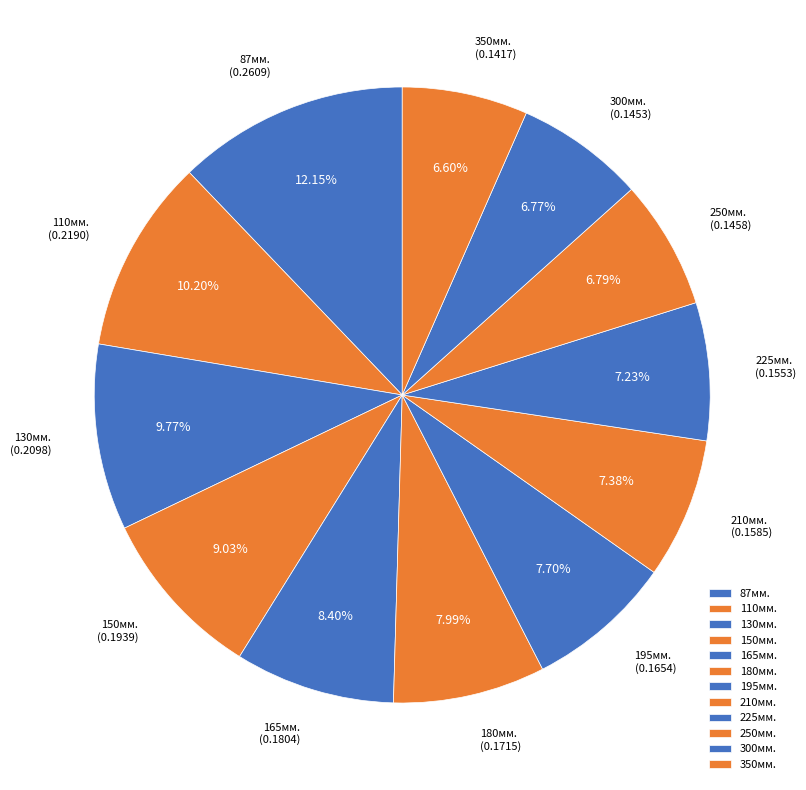

Is there a majority slice in this chart?

No